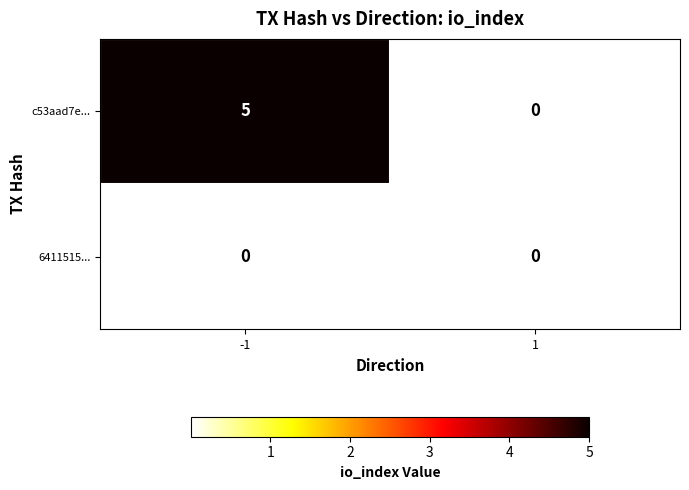

What is the difference between the highest and lowest values at -1?

5